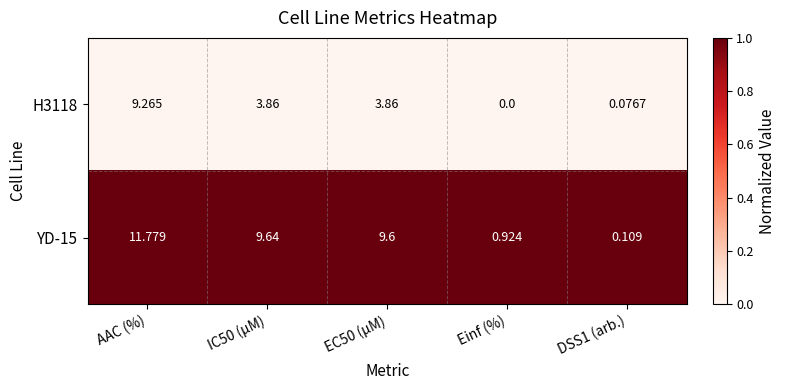

At how many categories does at least one series exceed 0?

5